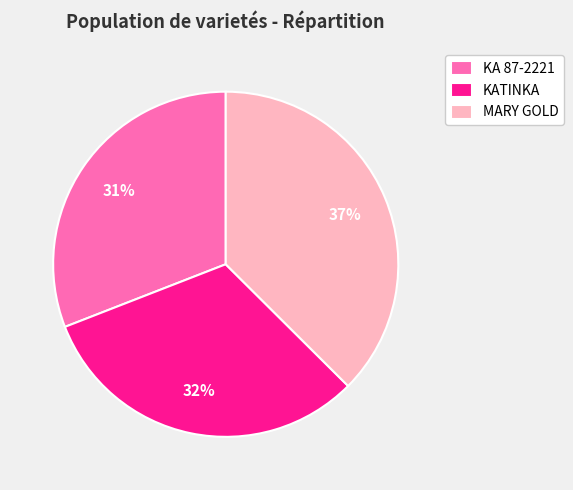

What percentage is the MARY GOLD slice, to the nearest percent?

37%